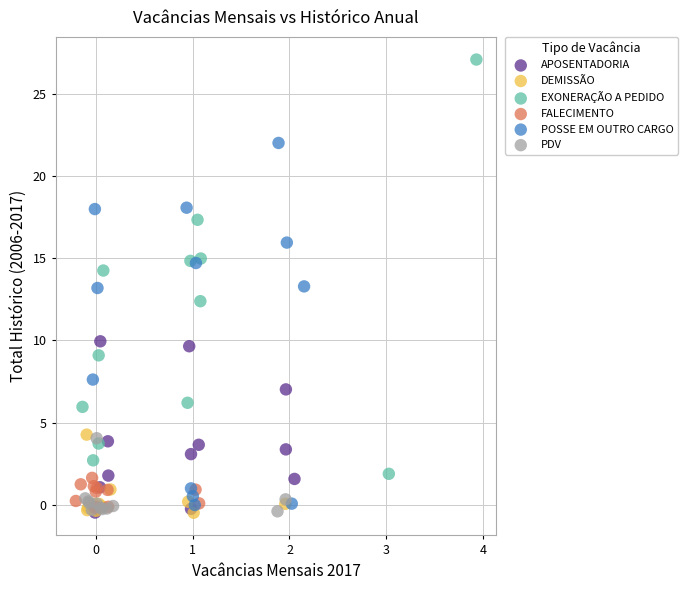

Which series has the largest Y range (max minus min)?

EXONERAÇÃO A PEDIDO